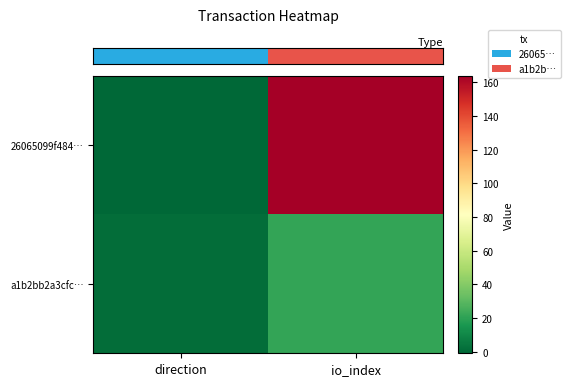

Count the number of categories in the chart.

2